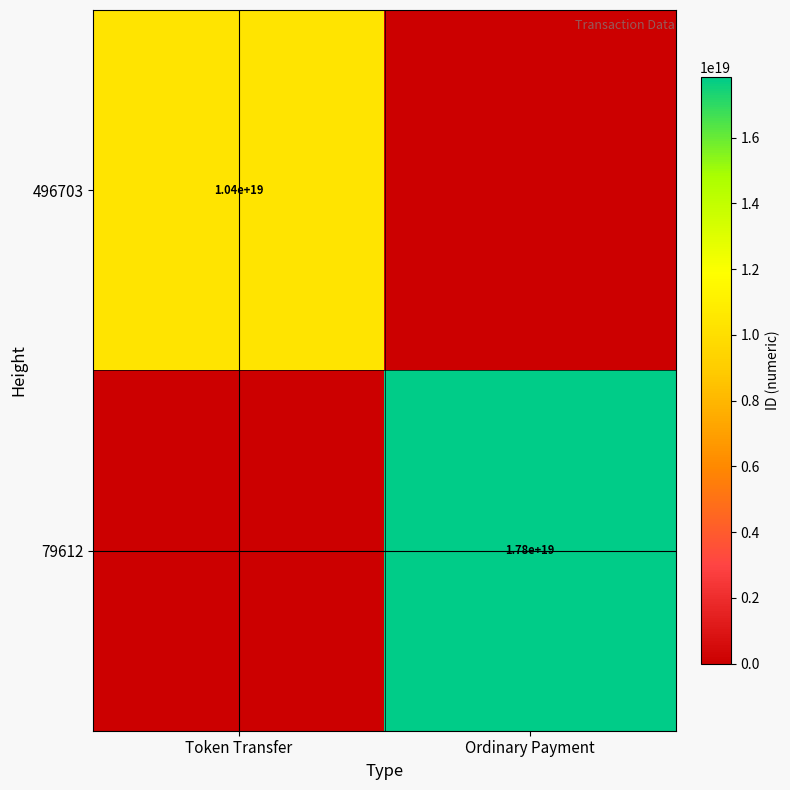

The 79612 series shows 30550574748642009088 at Ordinary Payment. True or false?

False